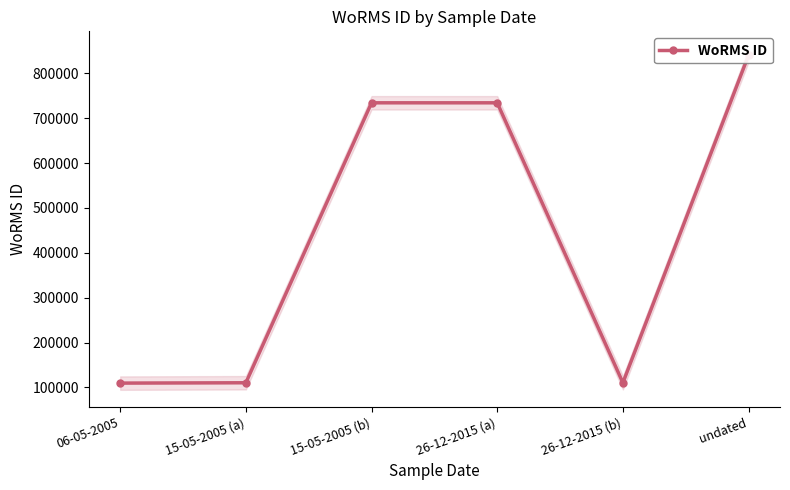

What is the ratio of the value at undated to the value at 15-05-2005 (b)?

1.1